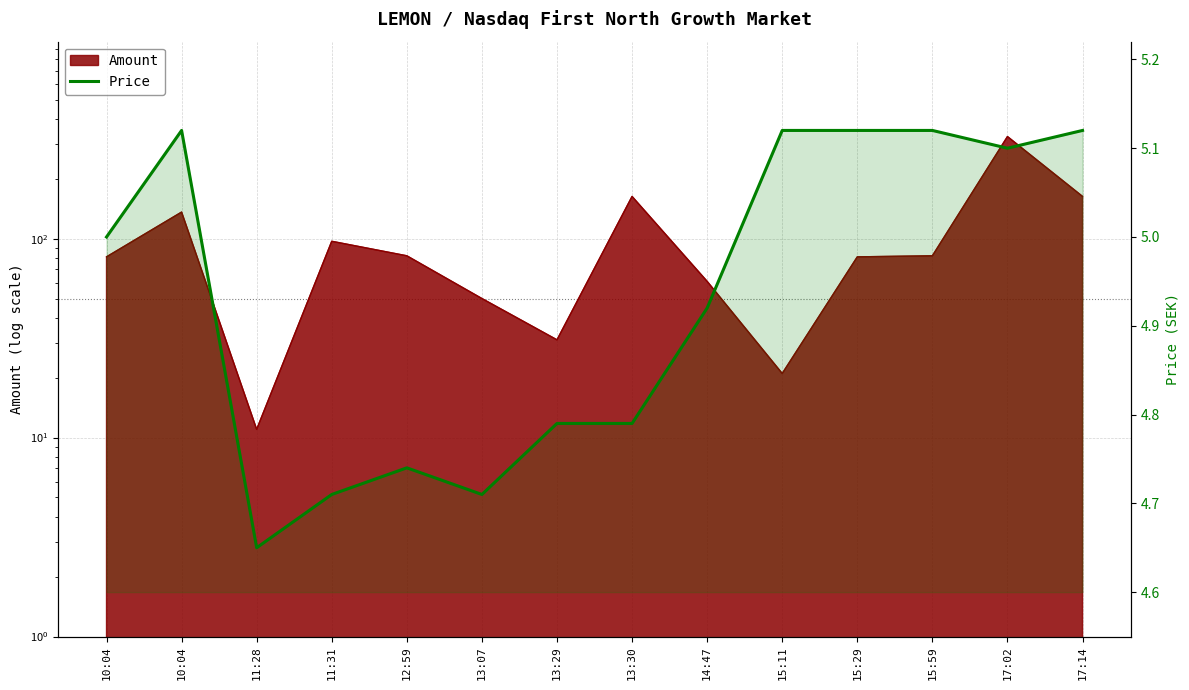

How many categories are shown in the chart?

14